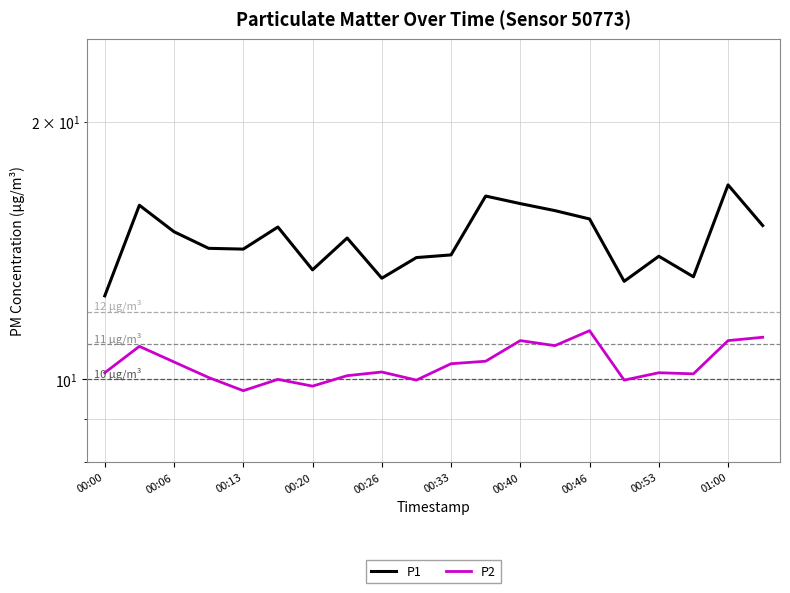

Which series has the largest range (max minus min)?

P1